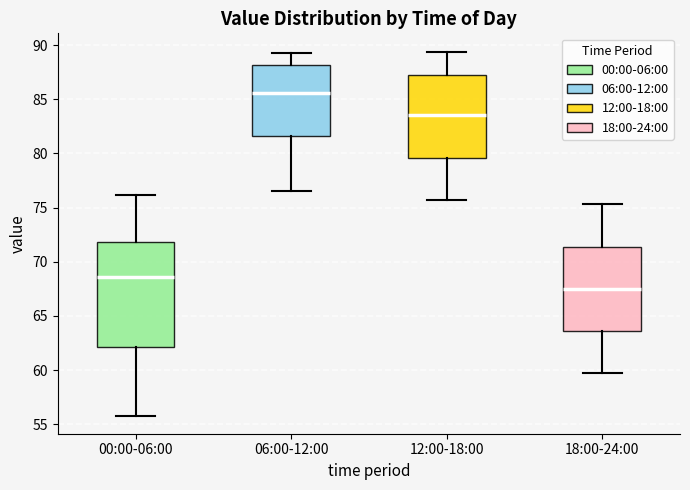

Reading left to right, read every box against the y-axis: the position of its median line, the range the box covers, and the ends of its whiskers. The values are not printed on the chart, so give them approximately, as read against the axis.

00:00-06:00: median 68.5, box 62.0 to 72.0, whiskers 56.0 to 76.0
06:00-12:00: median 85.5, box 81.5 to 88.0, whiskers 76.5 to 89.5
12:00-18:00: median 83.5, box 79.5 to 87.5, whiskers 75.5 to 89.5
18:00-24:00: median 67.5, box 63.5 to 71.5, whiskers 59.5 to 75.5